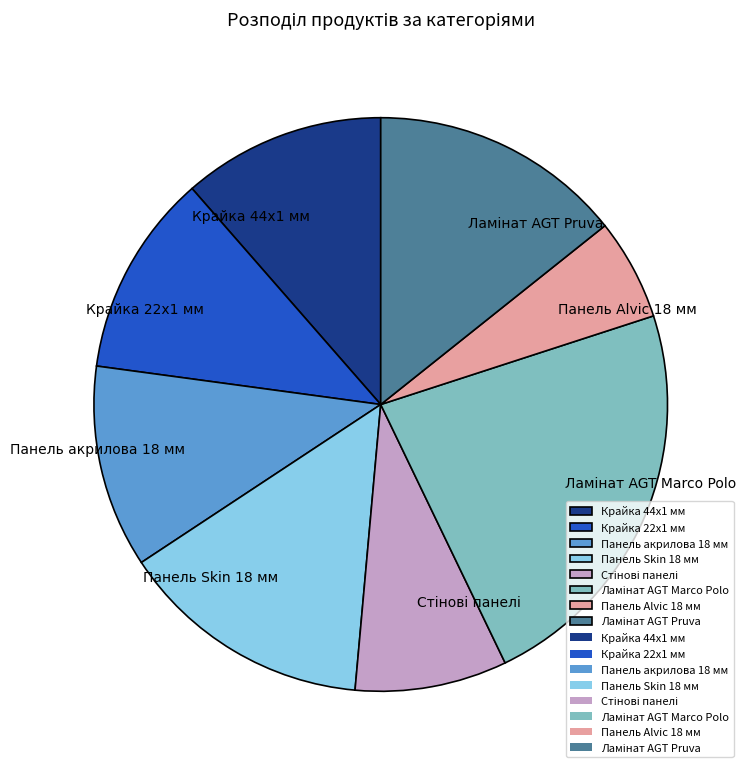

Between Панель Alvic 18 мм and Панель акрилова 18 мм, which is larger?

Панель акрилова 18 мм